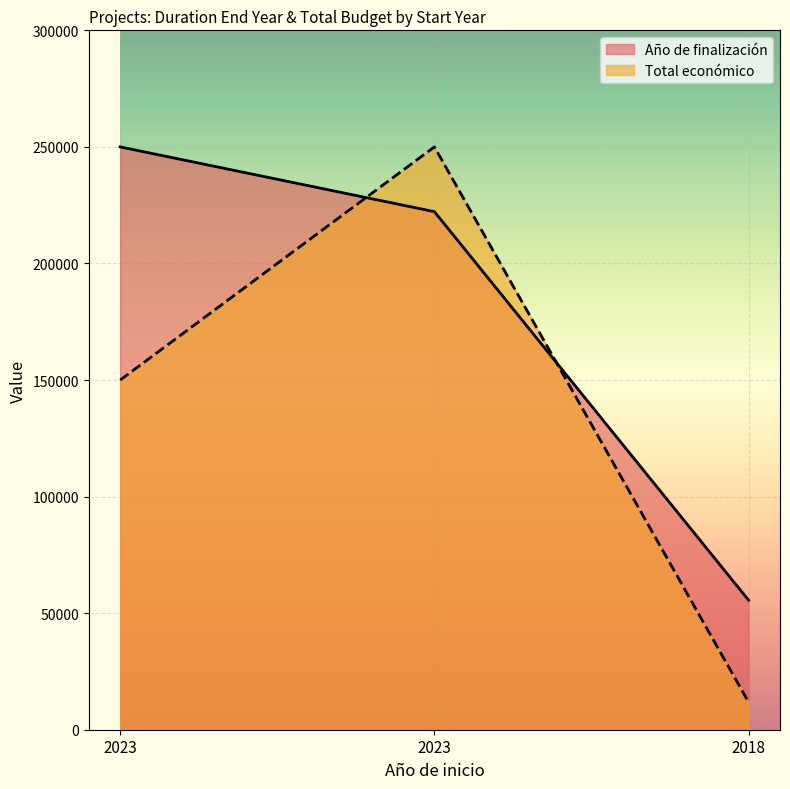

What is the sum of the Año de finalización values at 2018 and 2023?

277777.8